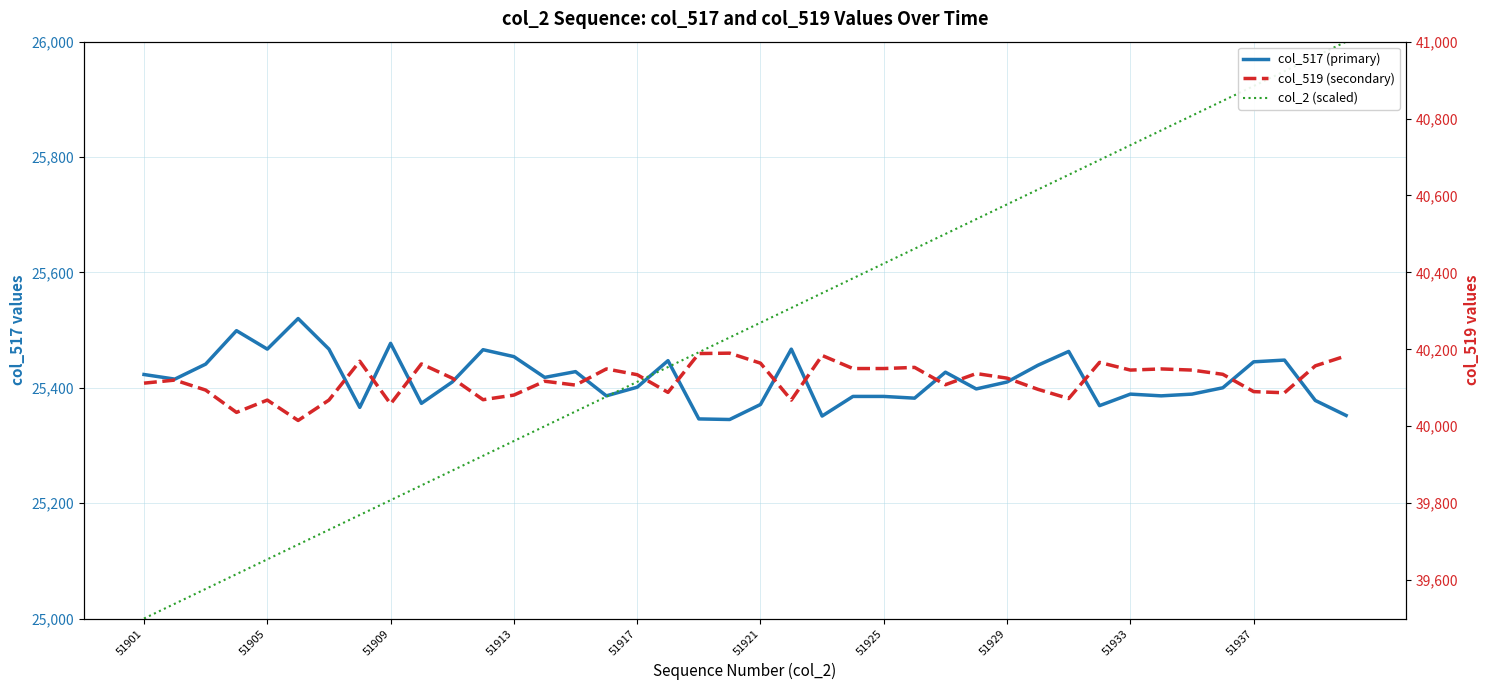

Which series has the largest range (max minus min)?

col_2 (scaled)